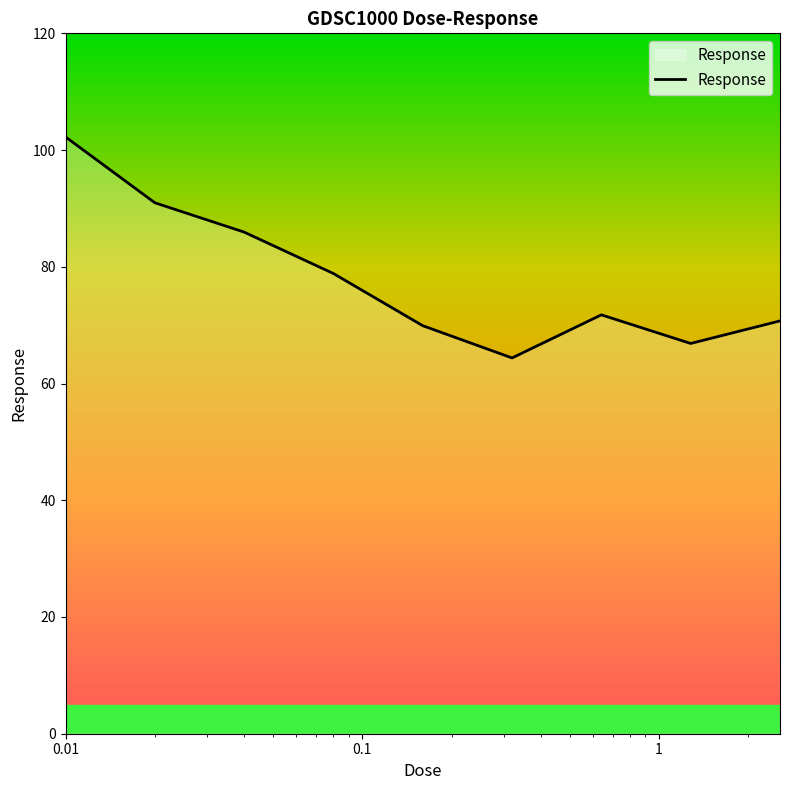

How many lines are shown in the chart?

1